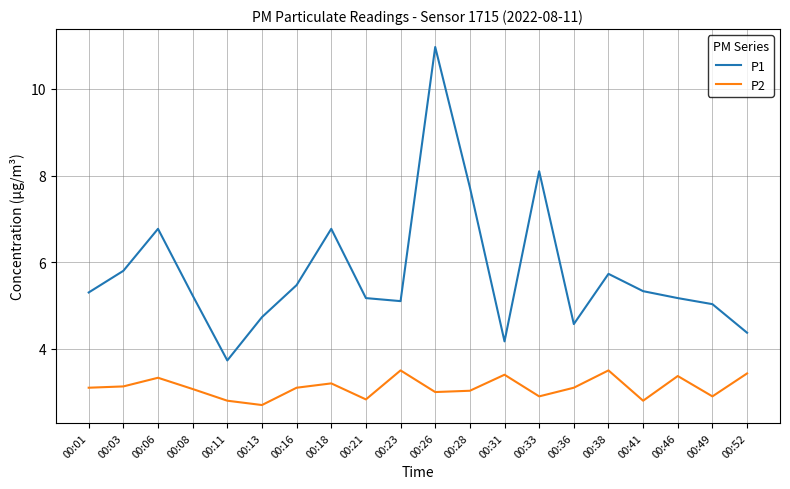

Reading left to right, what are all the values shown in this chart?

P1: 5.3	5.8	6.8	5.2	3.7	4.7	5.5	6.8	5.2	5.1	11.0	7.7	4.2	8.1	4.6	5.7	5.3	5.2	5.0	4.4
P2: 3.1	3.1	3.3	3.1	2.8	2.7	3.1	3.2	2.8	3.5	3.0	3.0	3.4	2.9	3.1	3.5	2.8	3.4	2.9	3.4